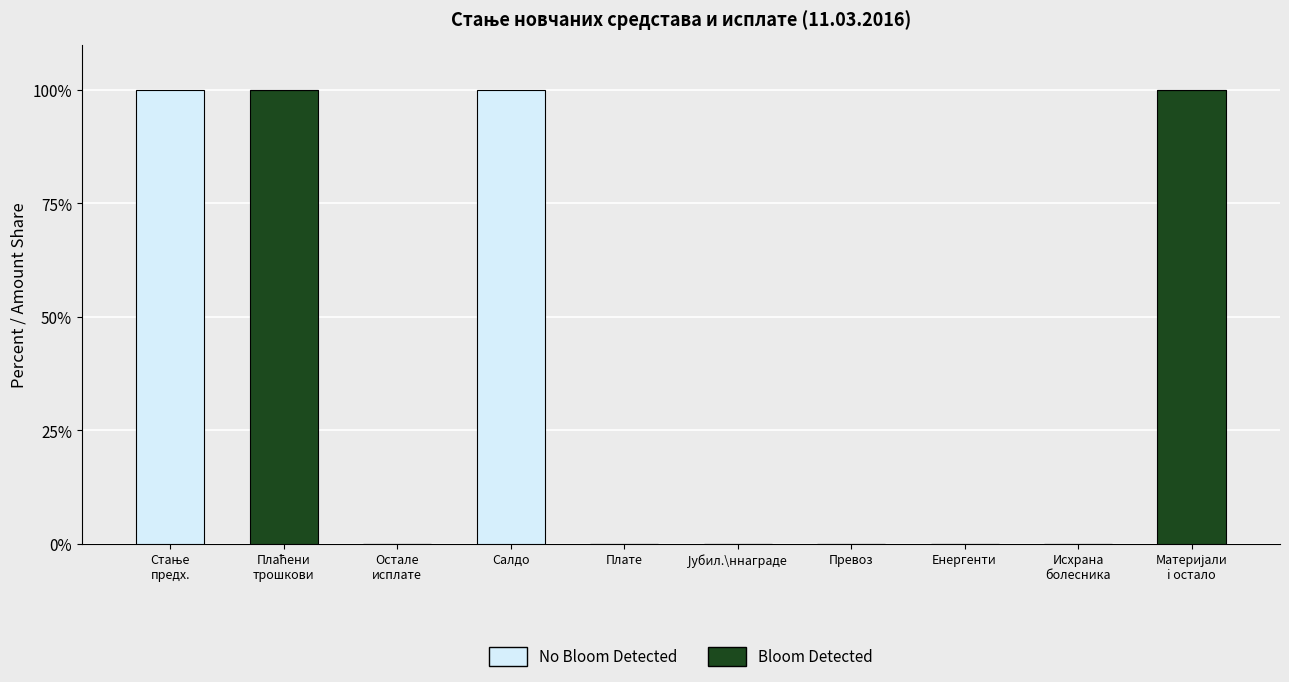

What is the sum of all Bloom Detected values?

200